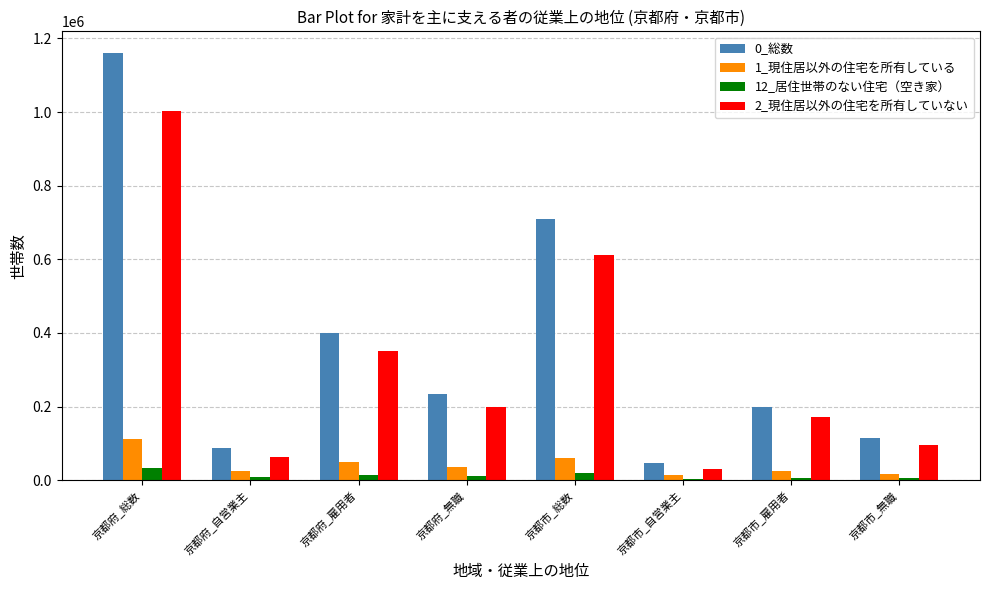

List the labels in order of 0_総数 value, smallest first.

京都市_自営業主, 京都府_自営業主, 京都市_無職, 京都市_雇用者, 京都府_無職, 京都府_雇用者, 京都市_総数, 京都府_総数